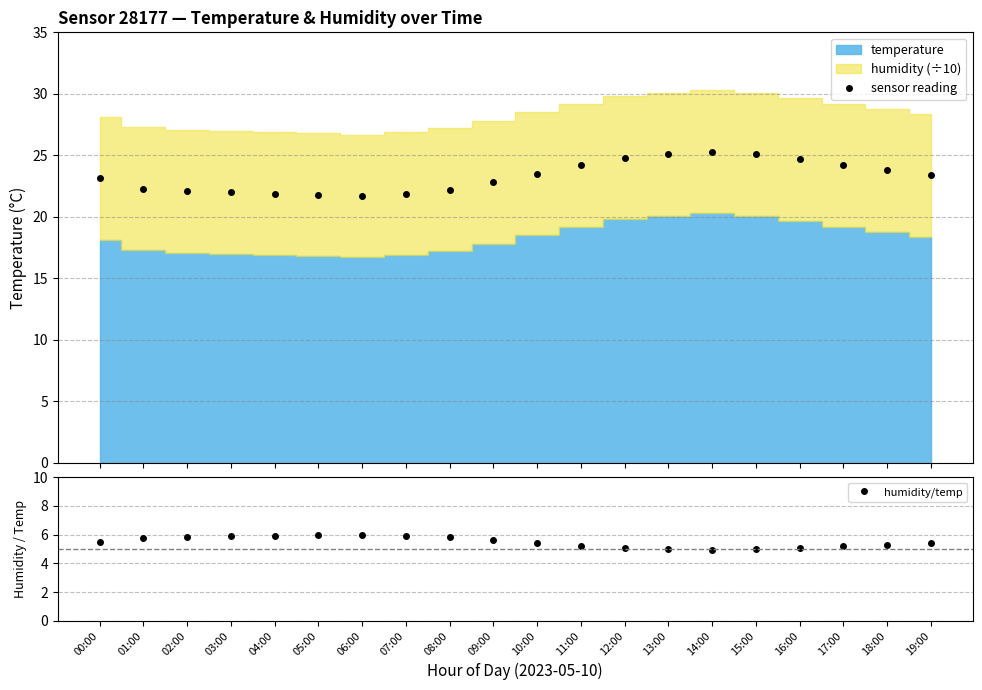

What is the value of the humidity/temp point at the 8th from the left?

5.9